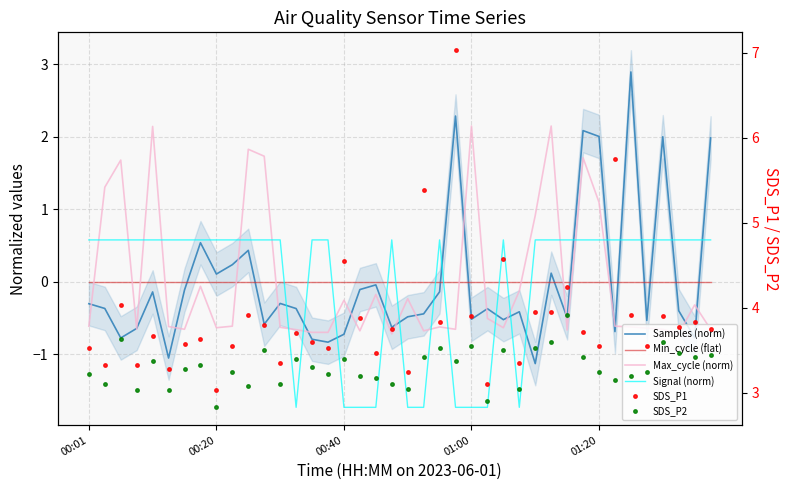

At 00:01, list the series in order from largest to smallest.

SDS_P1, SDS_P2, Signal (norm), Min_cycle (flat), Samples (norm), Max_cycle (norm)